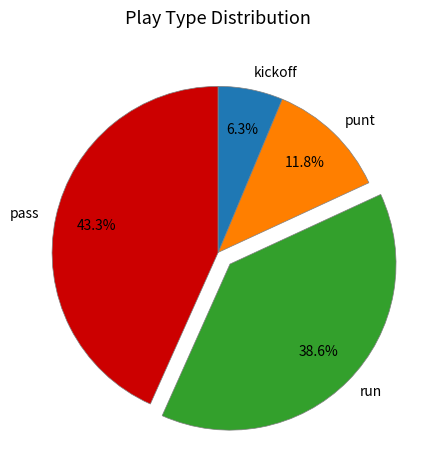

To the nearest percent, what is the combined percentage of run and pass?

82%